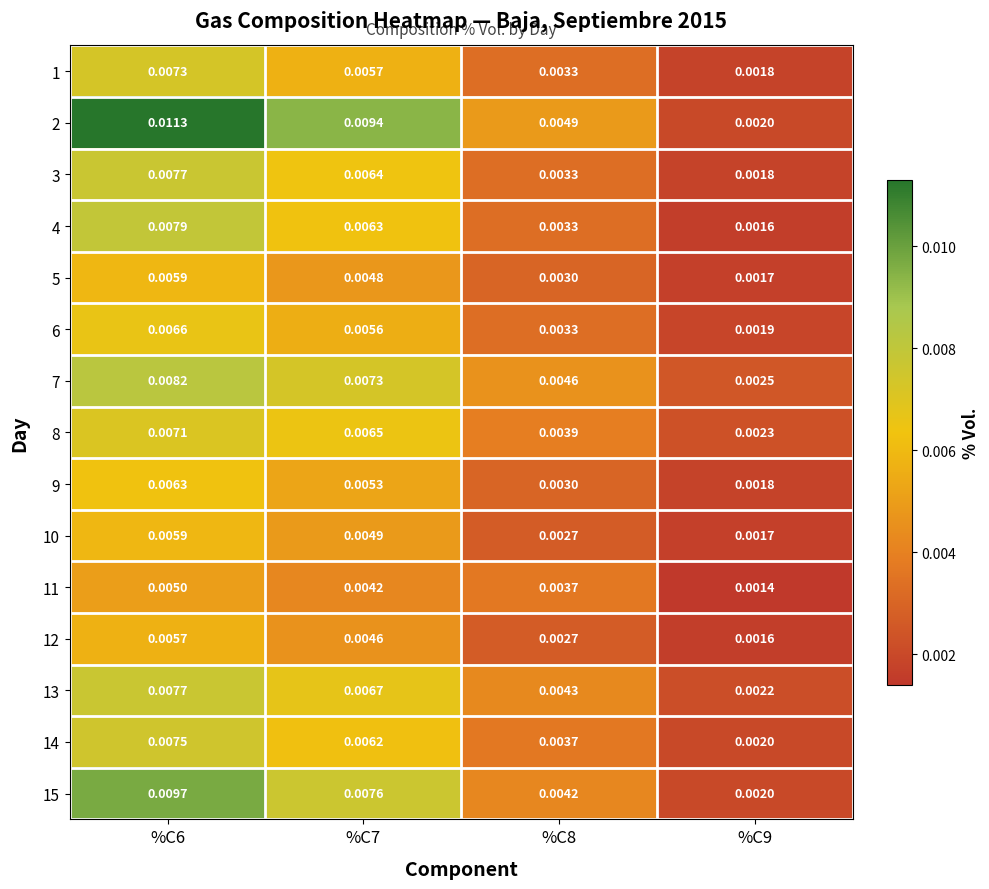

Is the value of 14 at %C7 greater than the value of 2 at %C6?

No